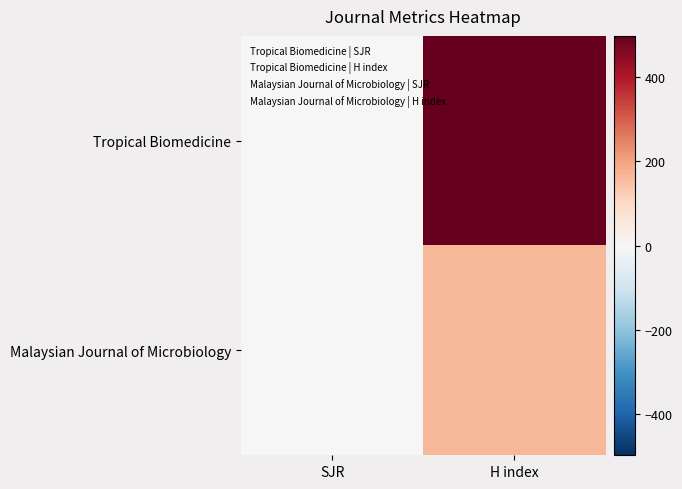

Which category has the lowest value across all series?

SJR